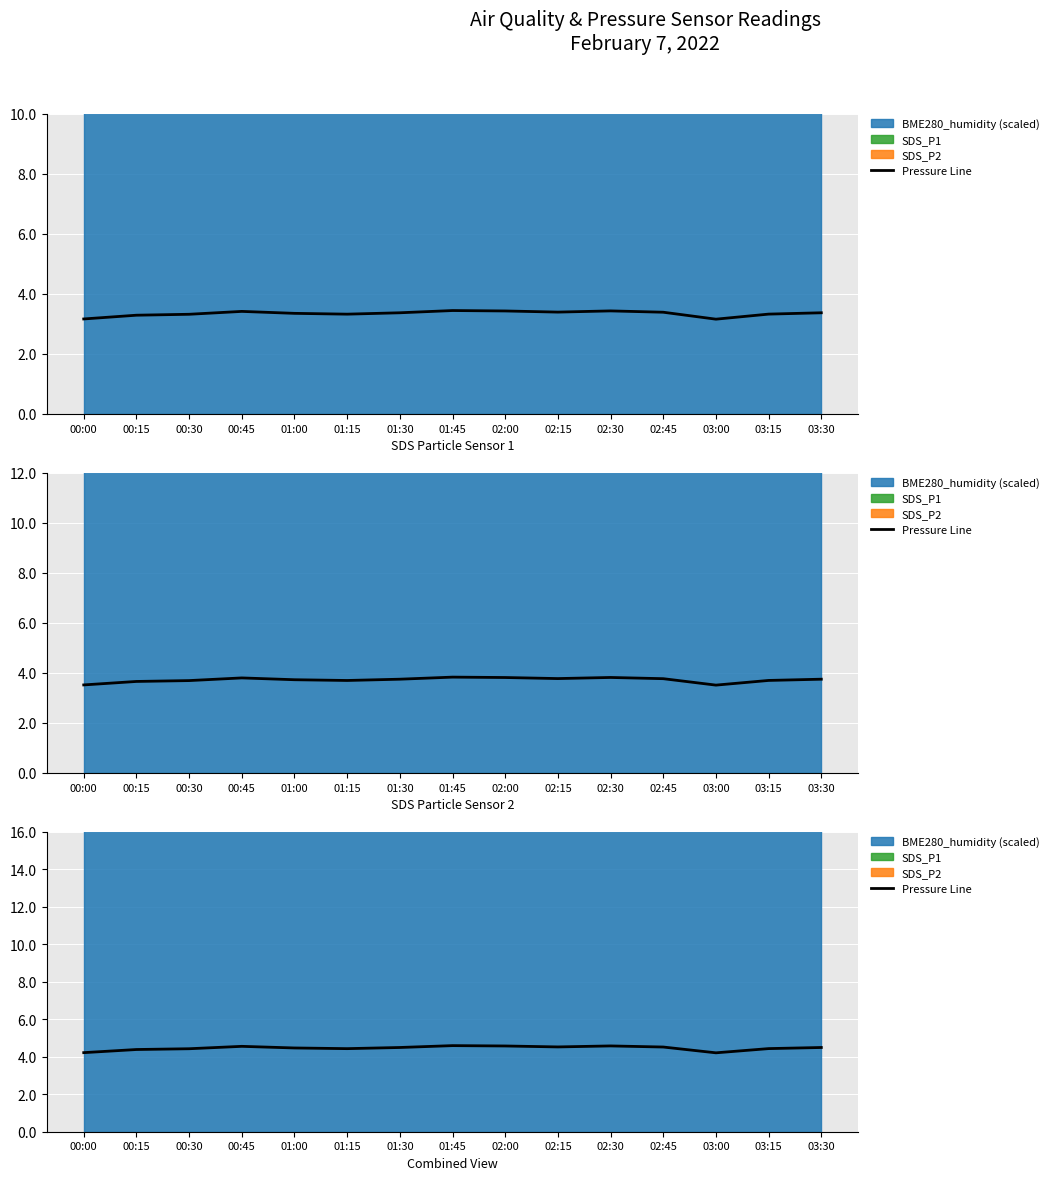

How many lines are shown in the chart?

1